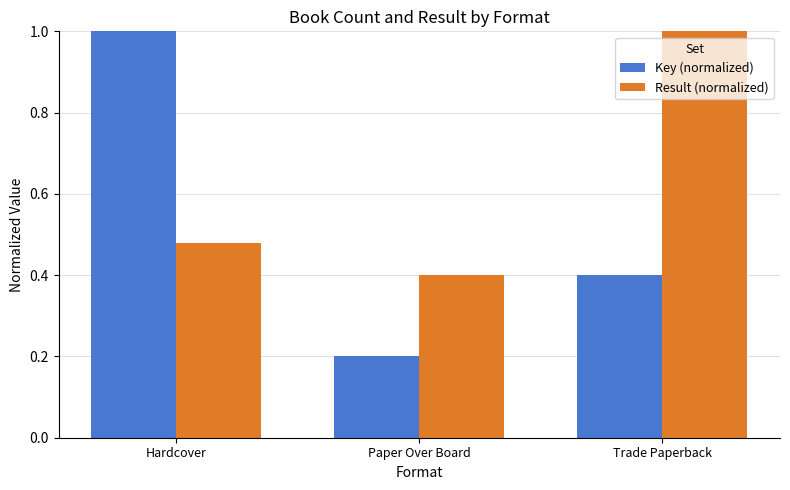

Which category has the lowest value in the Result (normalized) series?

Paper Over Board